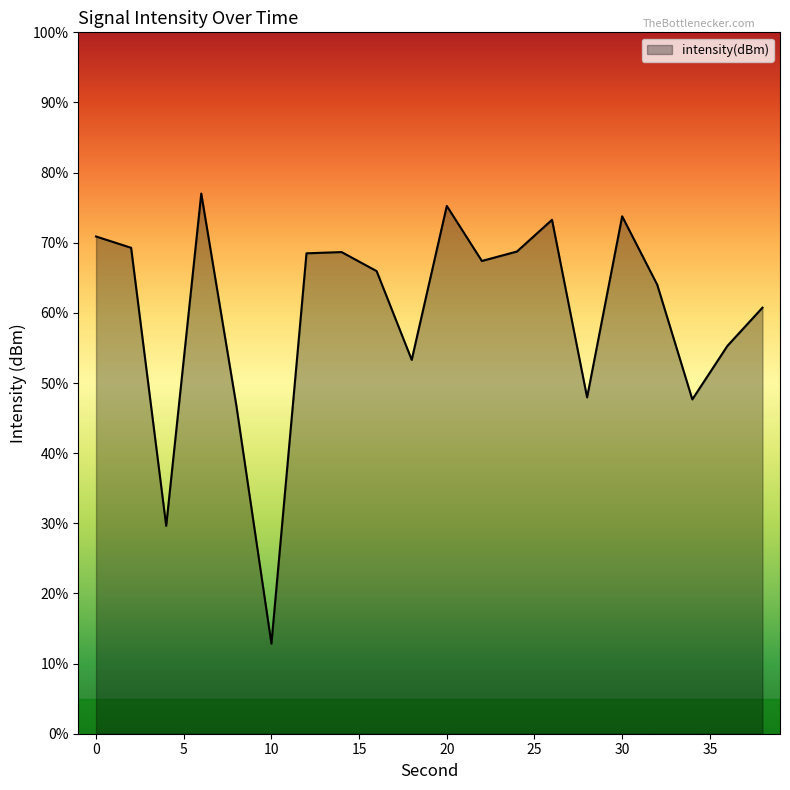

What is the minimum value shown in the chart?

12.8